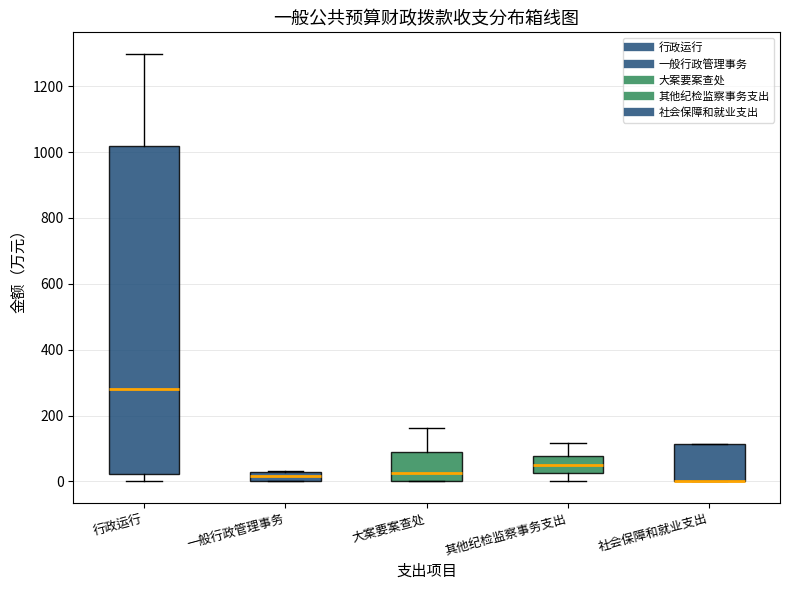

Where does the lower whisker of the box for 其他纪检监察事务支出 end on the y-axis? The values are not printed on the chart, so give them approximately, as read against the axis.

0